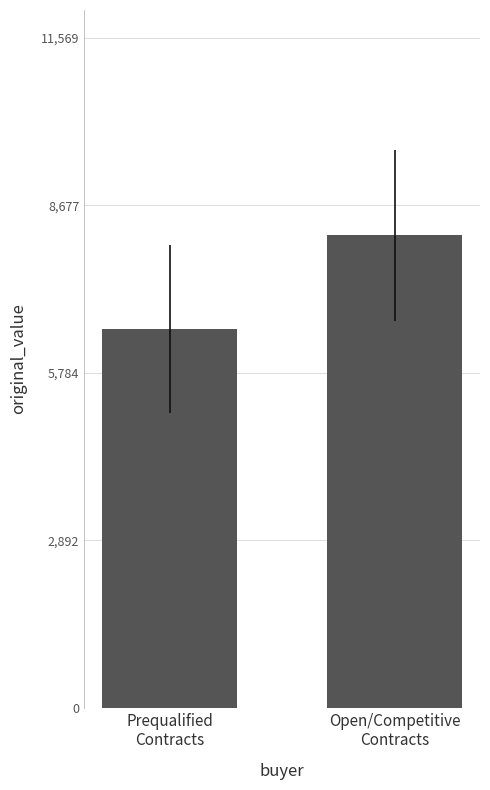

What is the average value?

7348.3